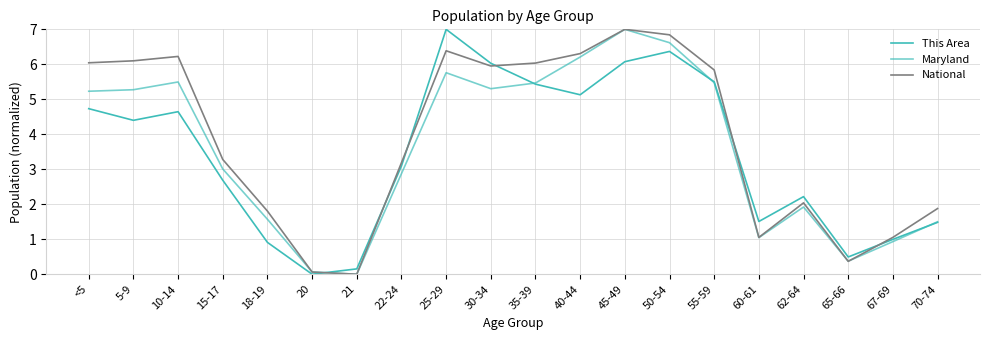

How many interior local peaks does the This Area series have?

4